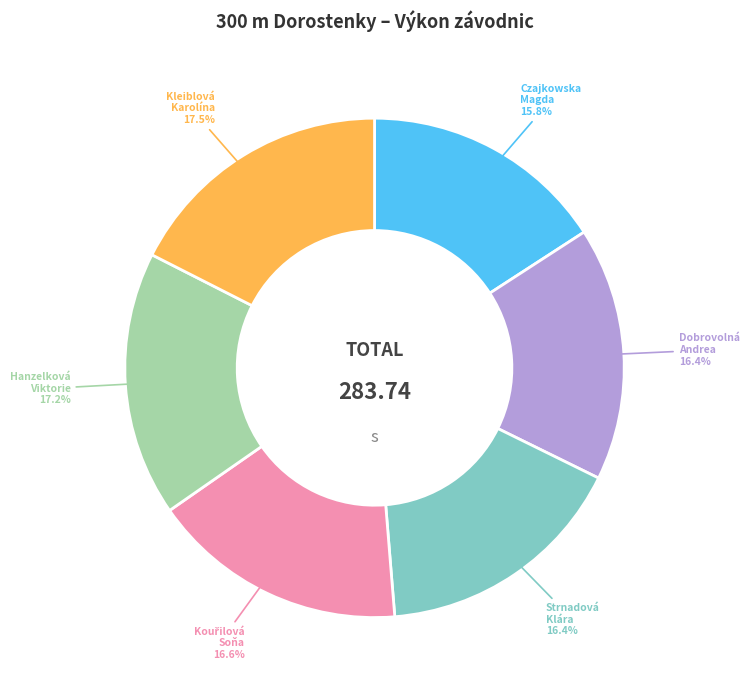

How much of the chart is everything except Strnadová Klára?

83.6%